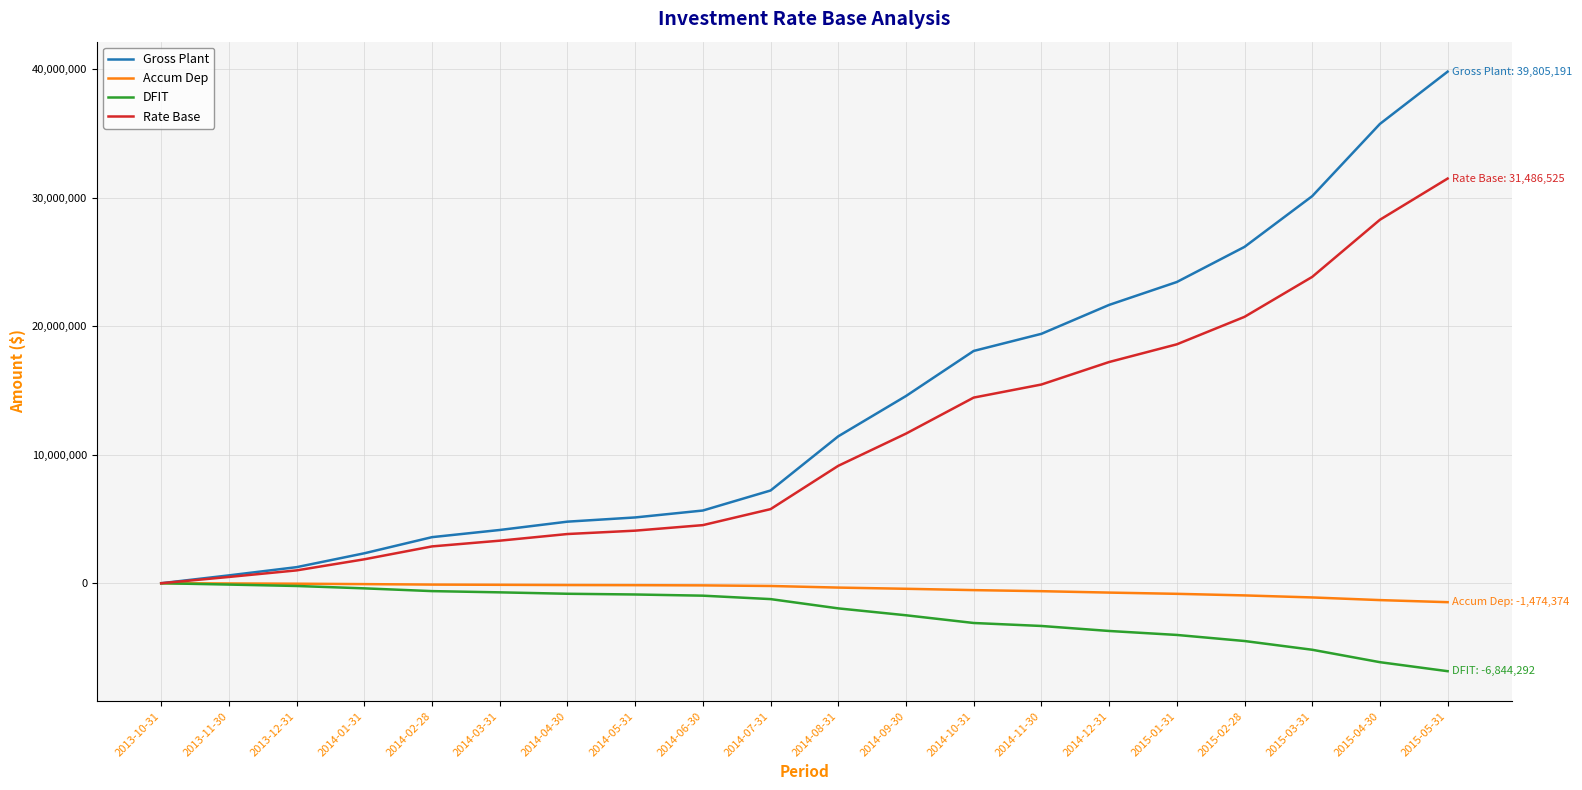

Is the value of Rate Base at 2014-09-30 greater than the value of DFIT at 2014-07-31?

Yes